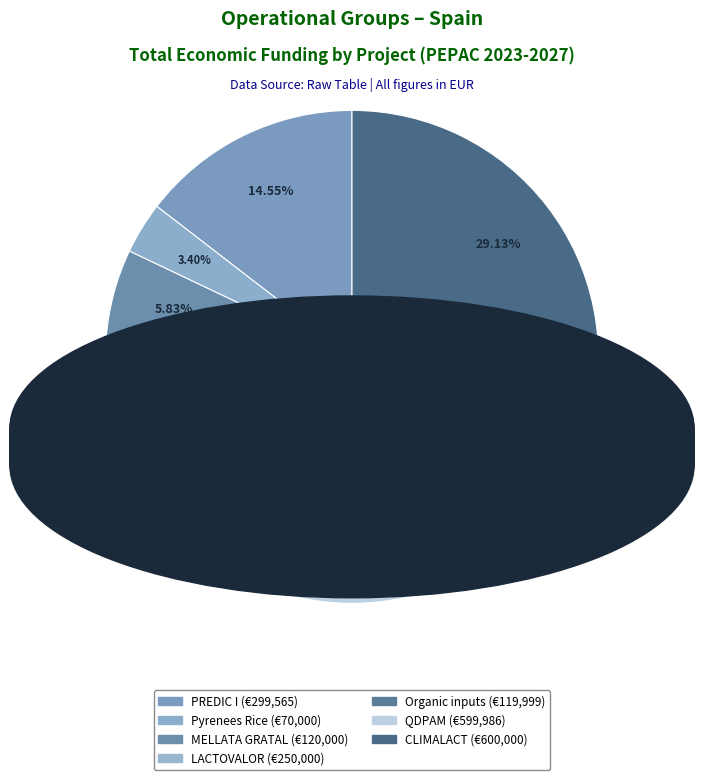

Is it true that QDPAM is 40% of the pie?

False